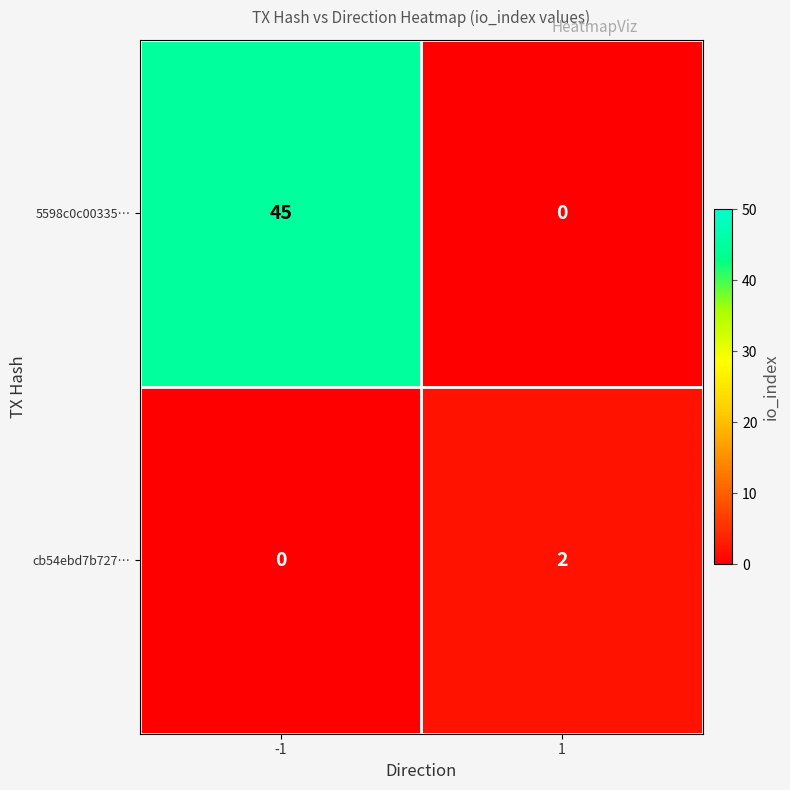

Rank the series by their maximum value, from lowest to highest.

cb54ebd7b727…, 5598c0c00335…